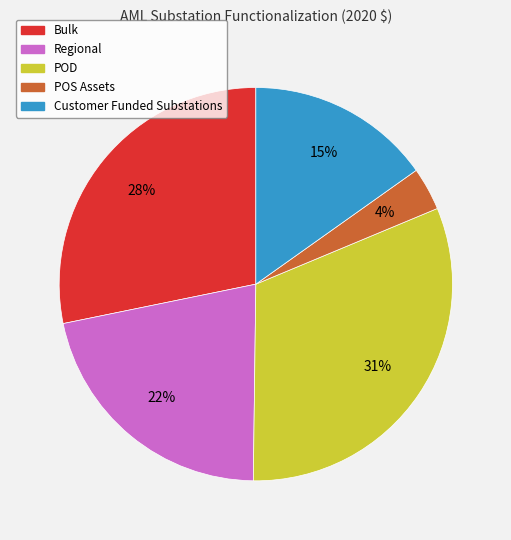

What is the ratio of the value at POD to the value at Customer Funded Substations?

2.1